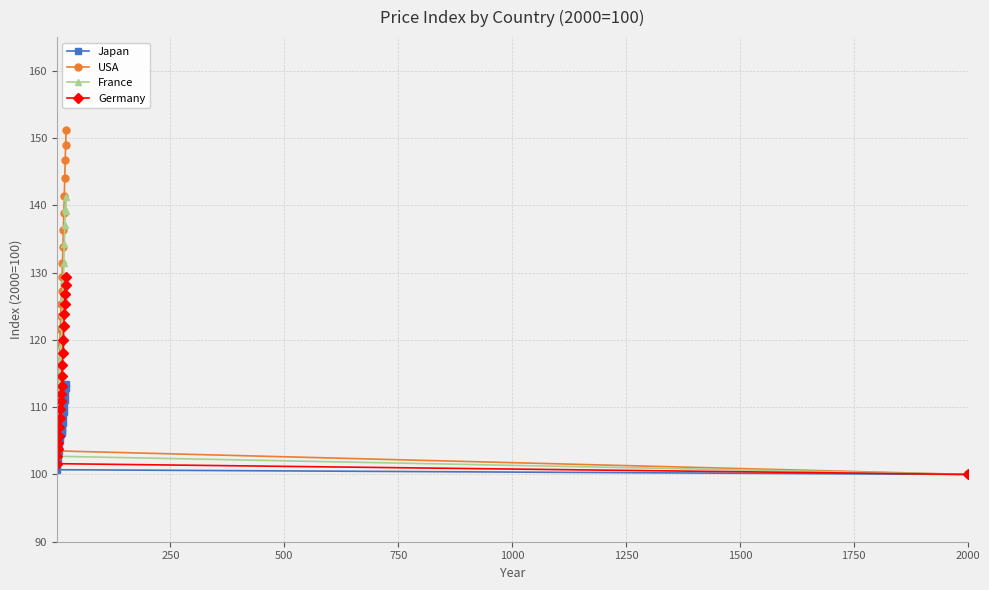

True or false: Germany and Japan cross at least once.

False